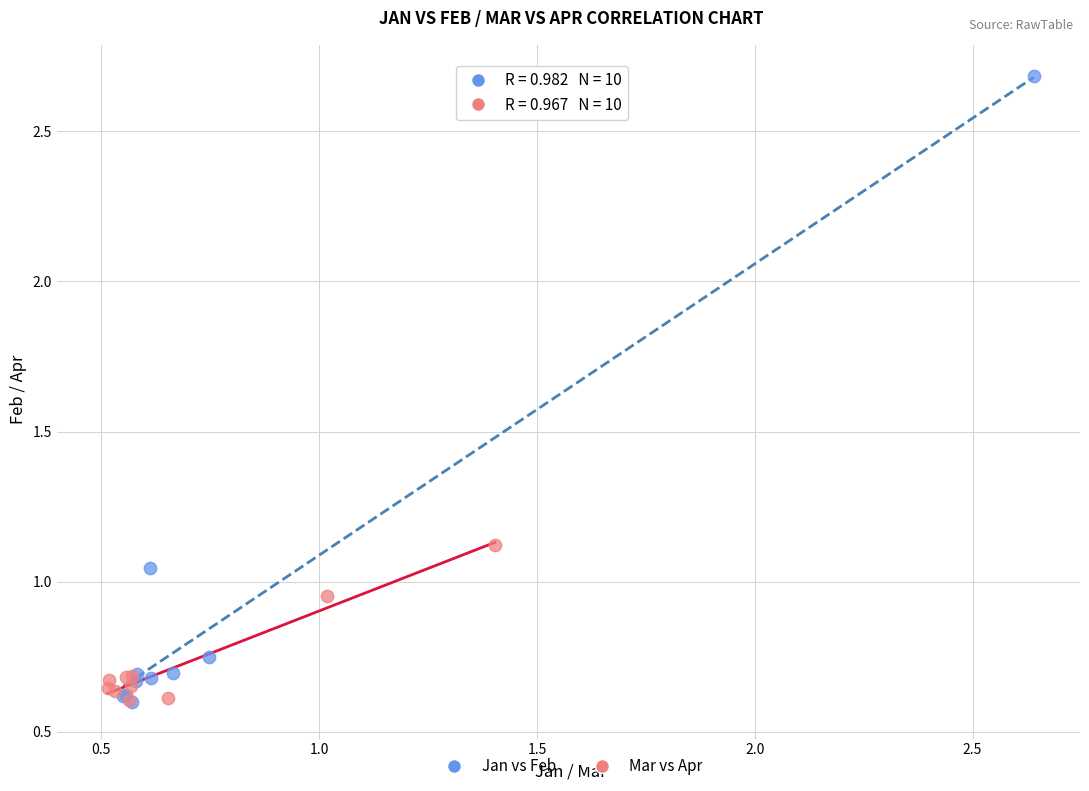

Which series contains the highest Y value?

Jan vs Feb